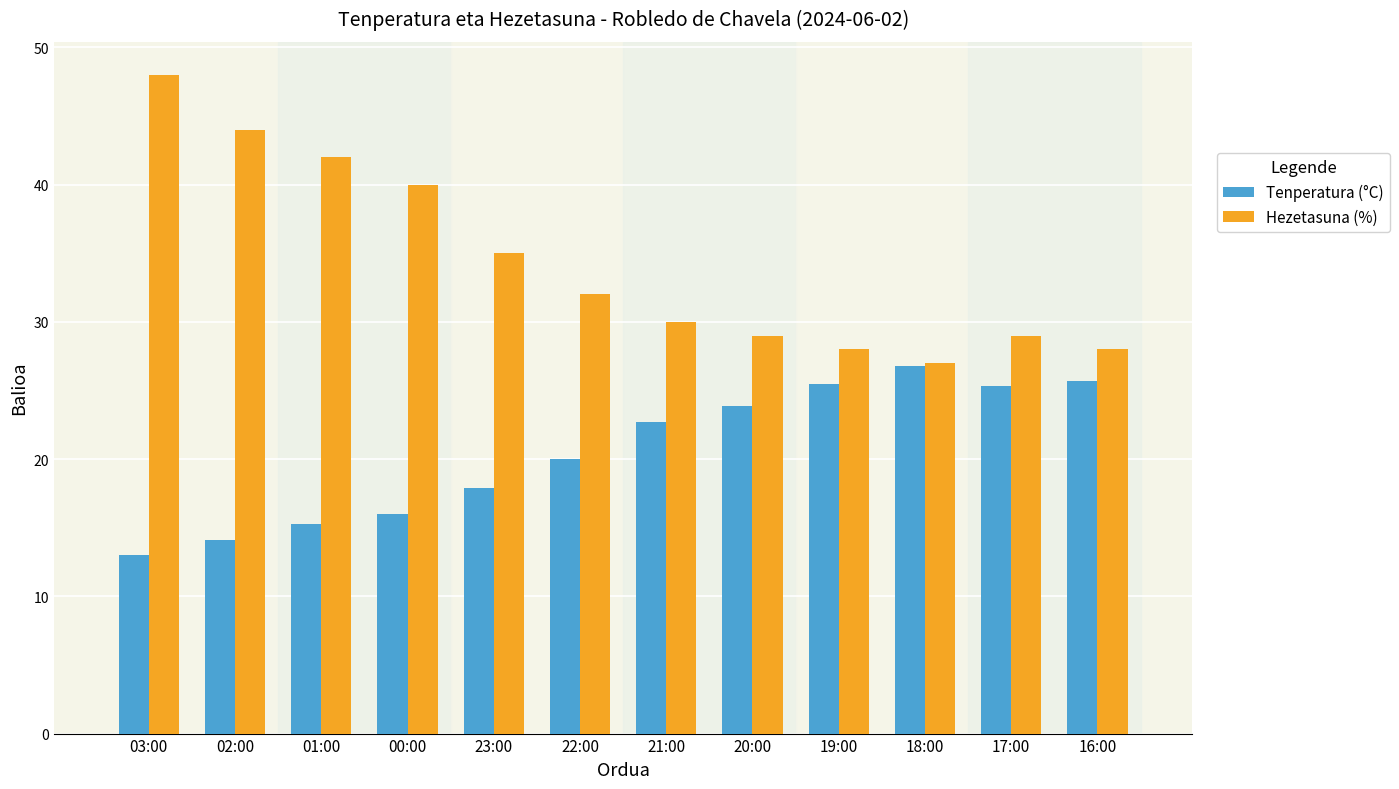

What position from the right is 01:00?

10